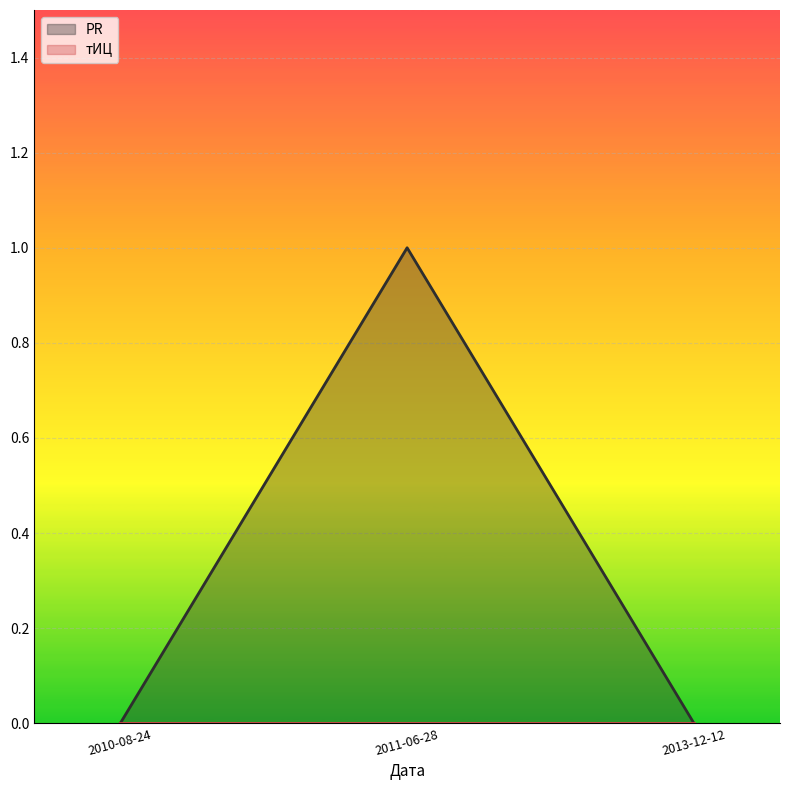

Is it true that the value at 2011-06-28 is 0?

False